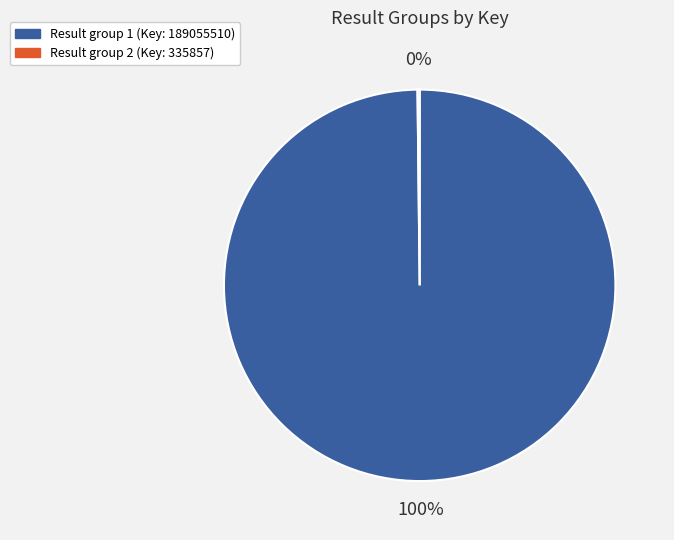

Does any single category account for the majority?

Yes